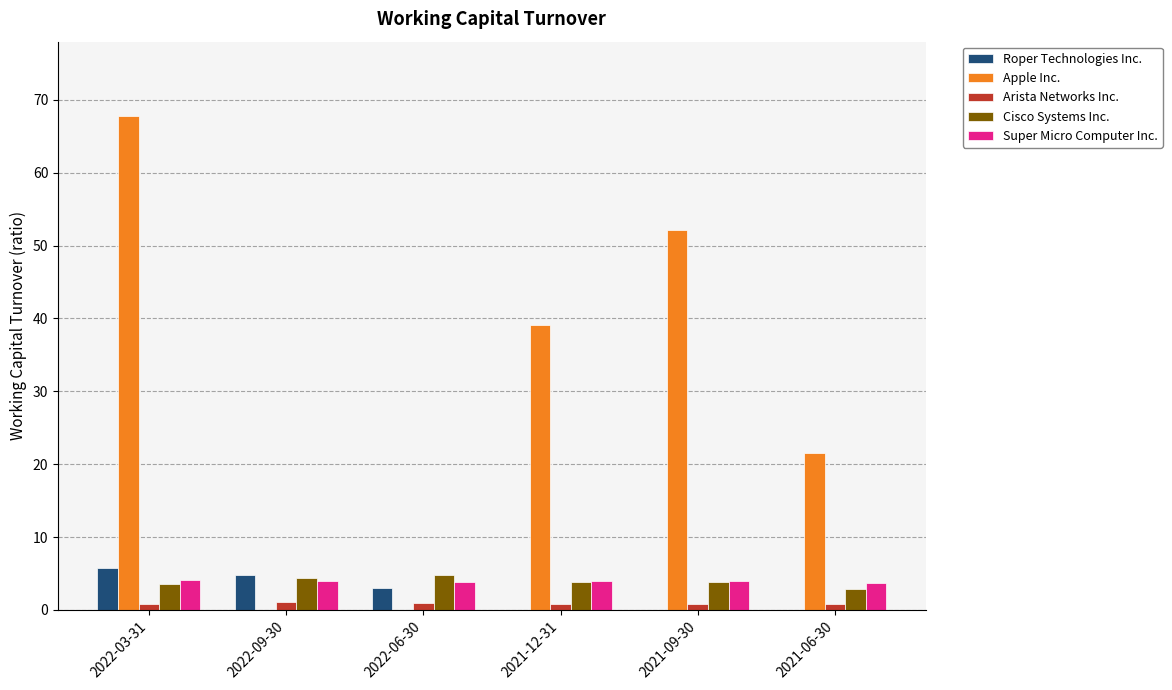

At which label is Apple Inc. closest to 33?

2021-12-31